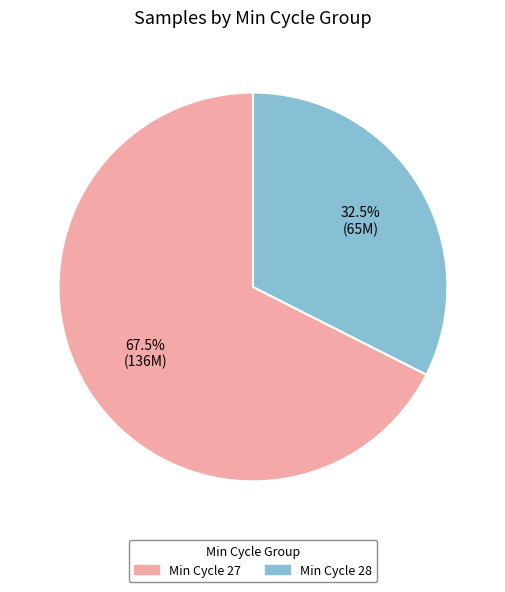

Is there a majority slice in this chart?

Yes